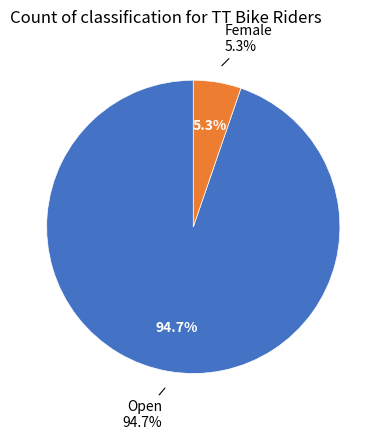

Which slice represents more than half of the pie?

Open